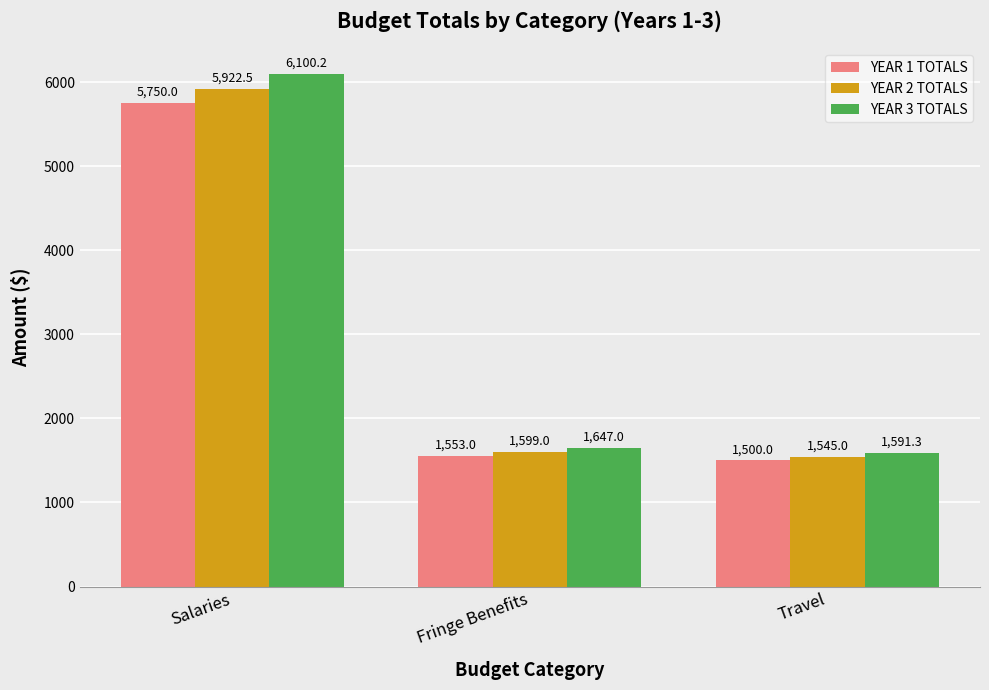

What is the maximum value shown in the chart?

6100.2